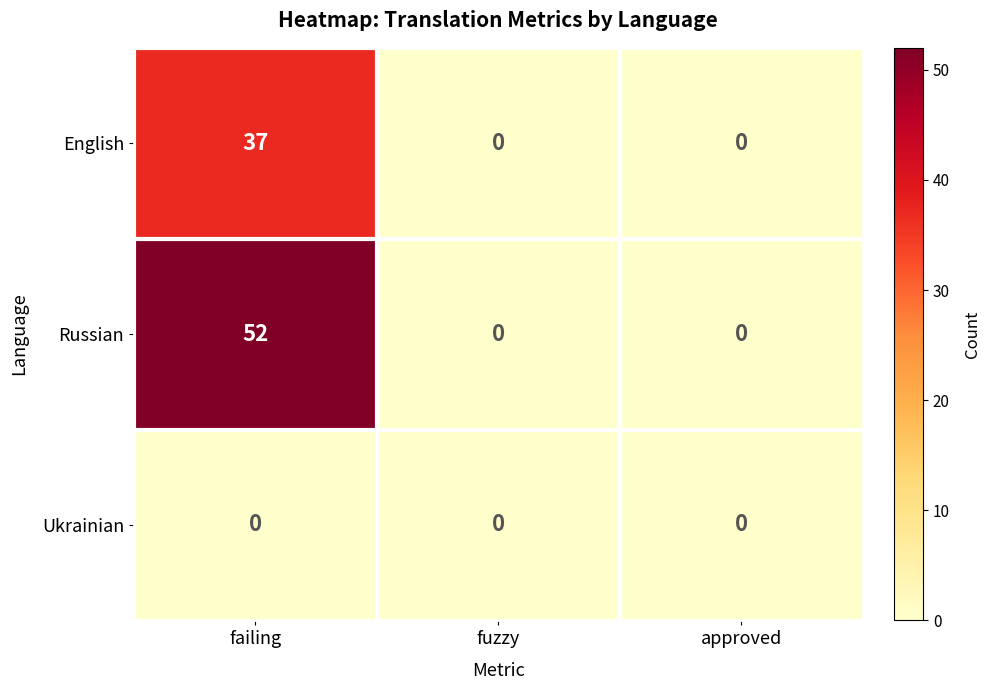

Count the number of data series in this chart.

3